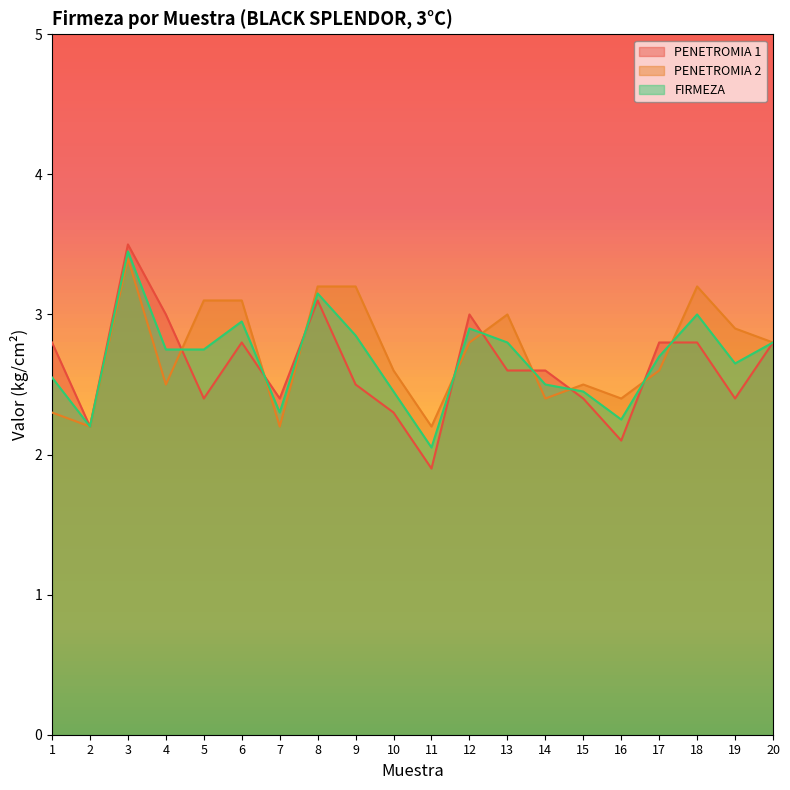

Where does the PENETROMIA 1 series first go above 2?

1